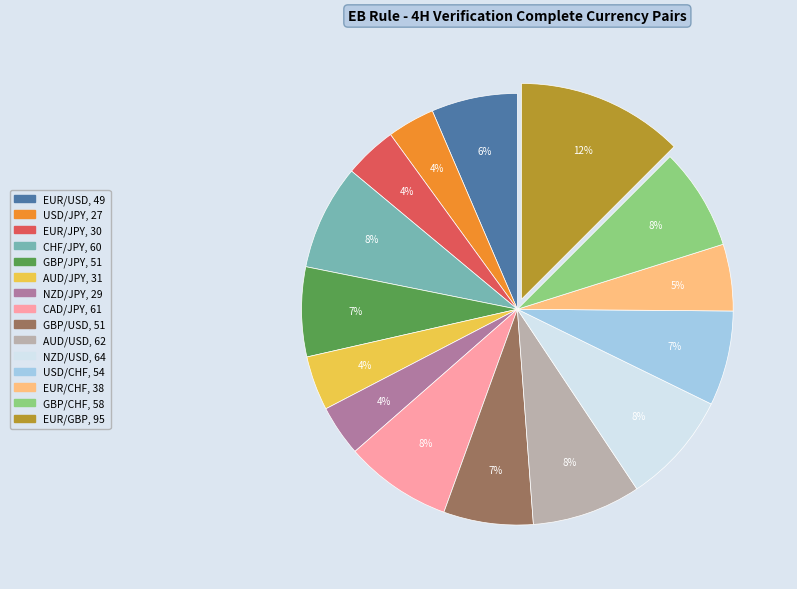

Approximately how many times larger is the value at NZD/JPY compared to EUR/CHF?

0.8